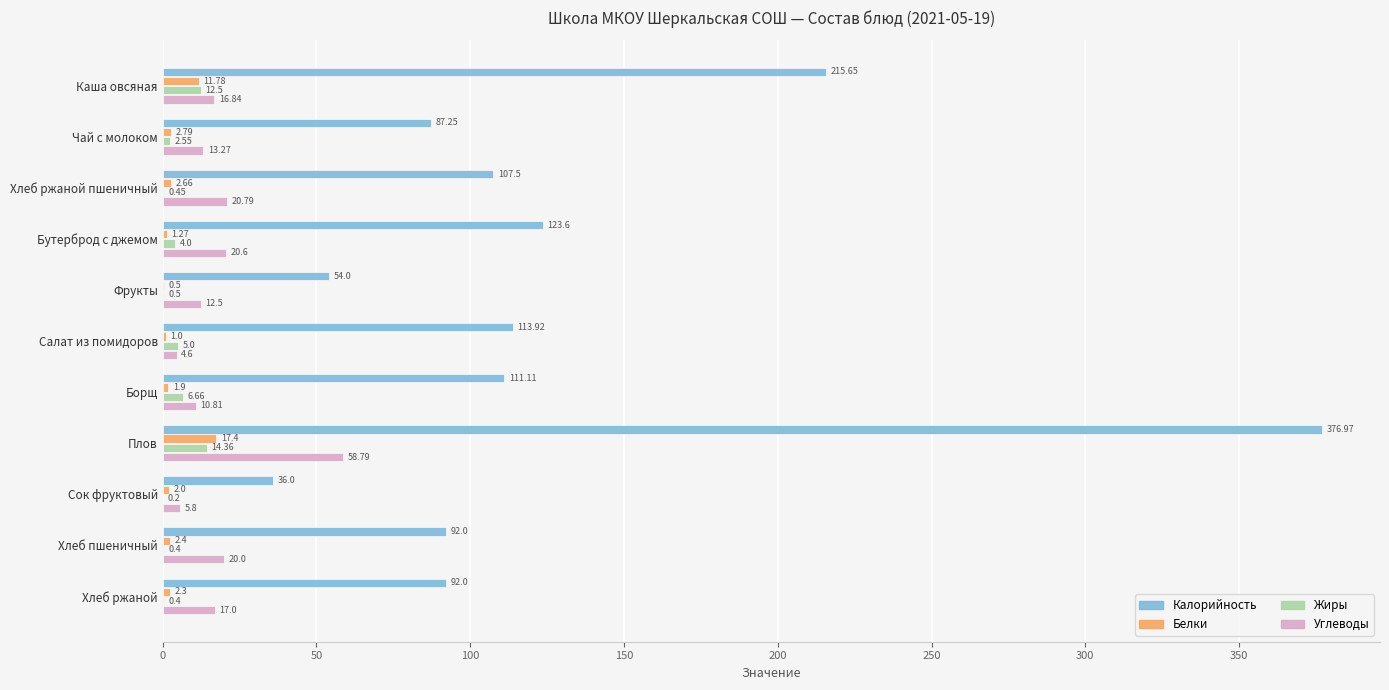

What is the sum of all Калорийность values?

1410.0